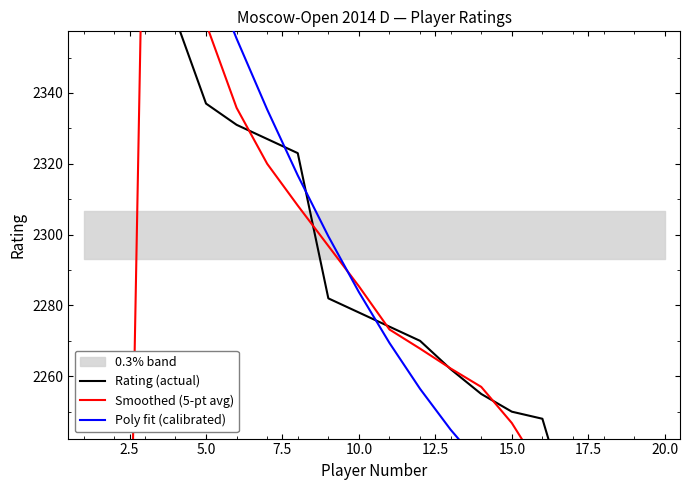

How many values in the Poly fit (calibrated) series are below 2283?

10